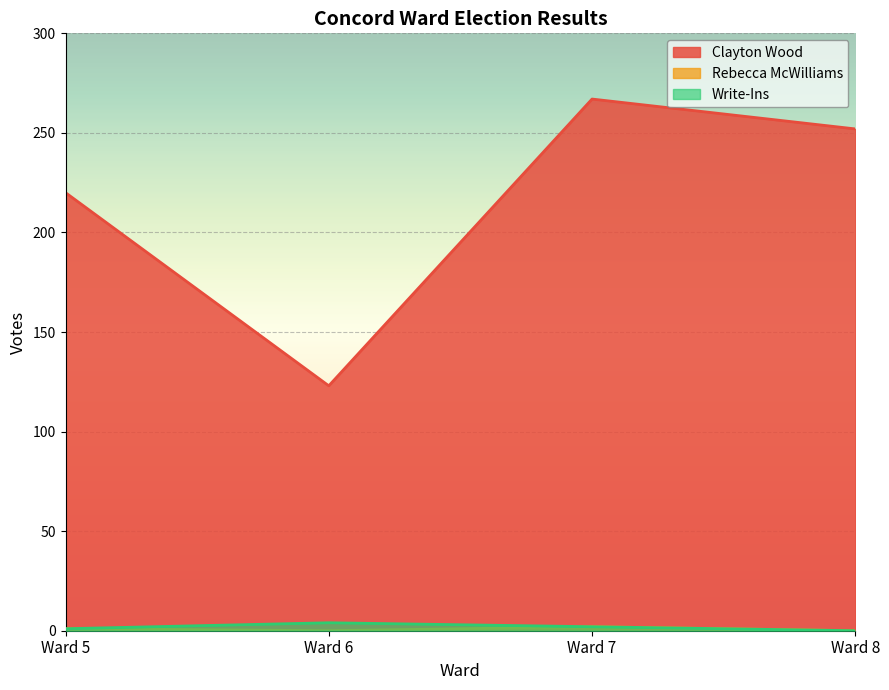

True or false: Write-Ins has a value of 0 at Ward 5.

False